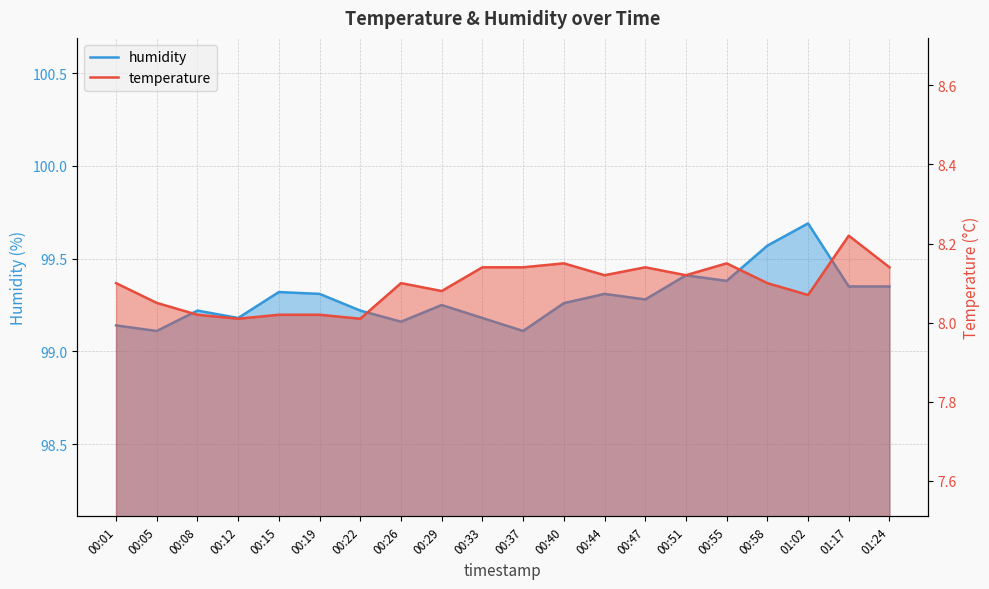

What is the highest value of the humidity series?

99.7